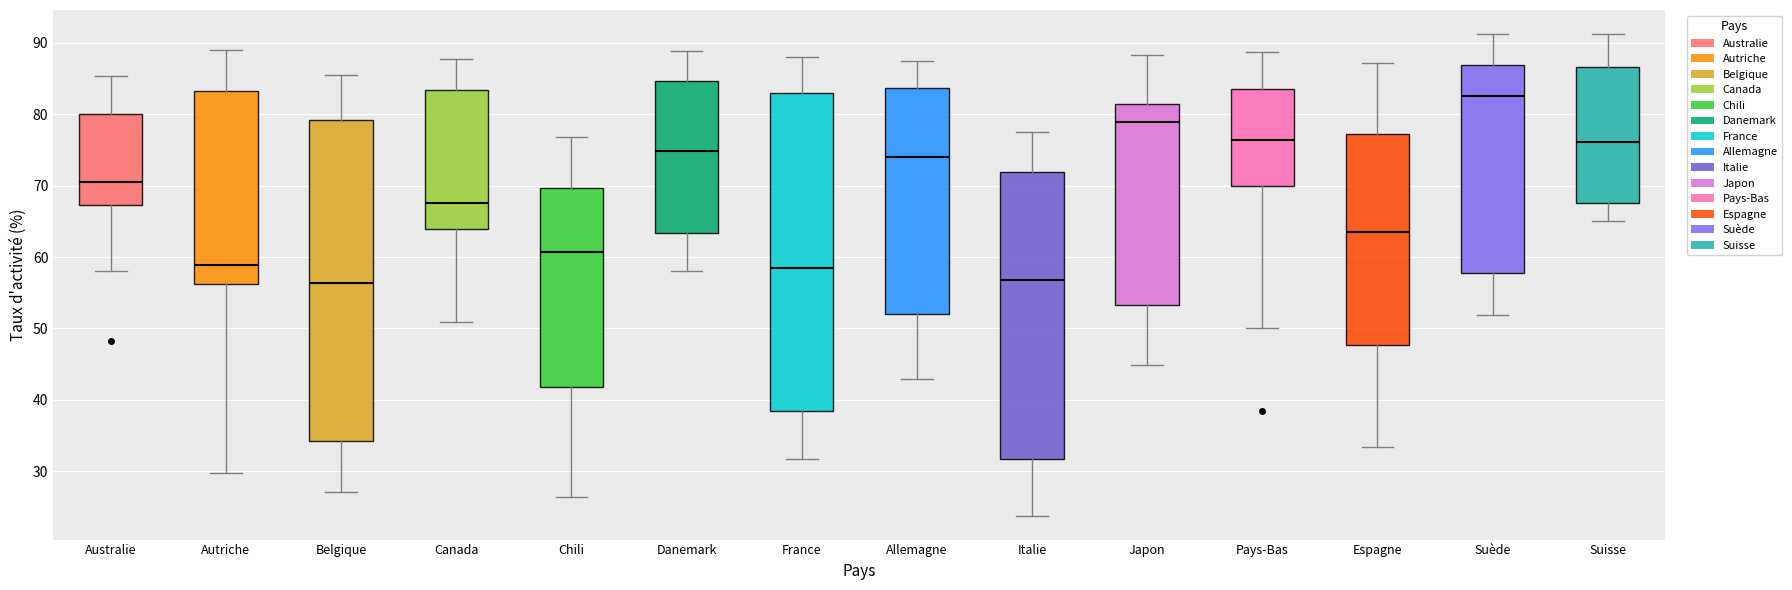

Which box's median line is the highest?

Suède